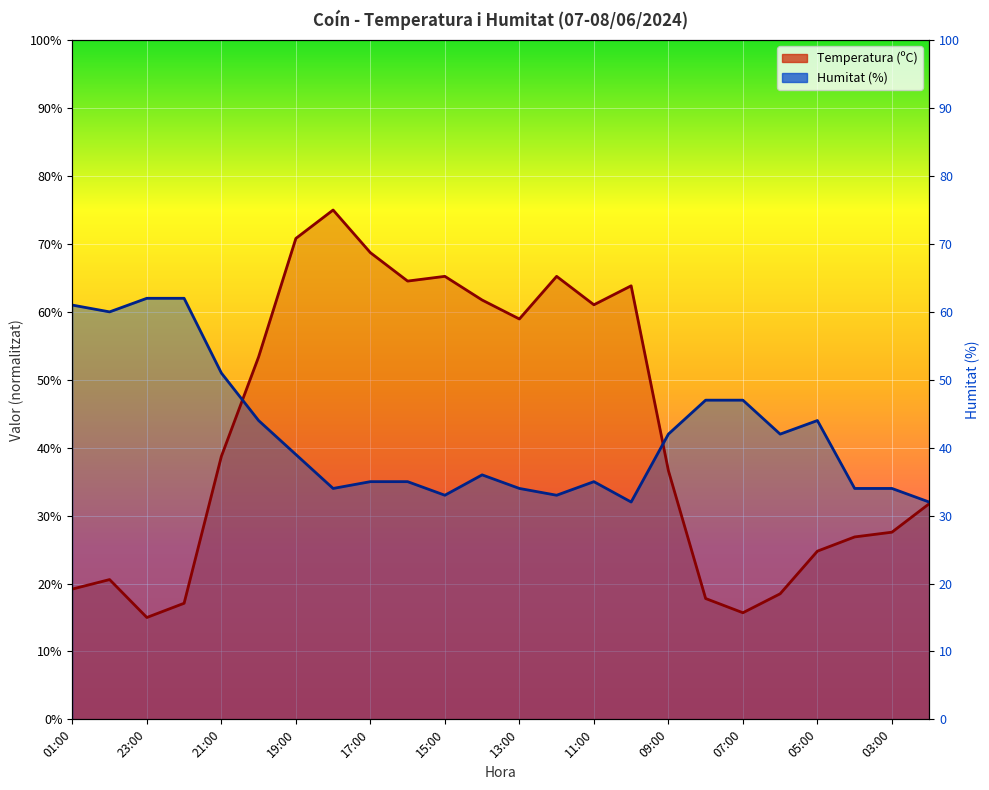

Rank the series by their maximum value, from highest to lowest.

Temperatura (ºC), Humitat (%)